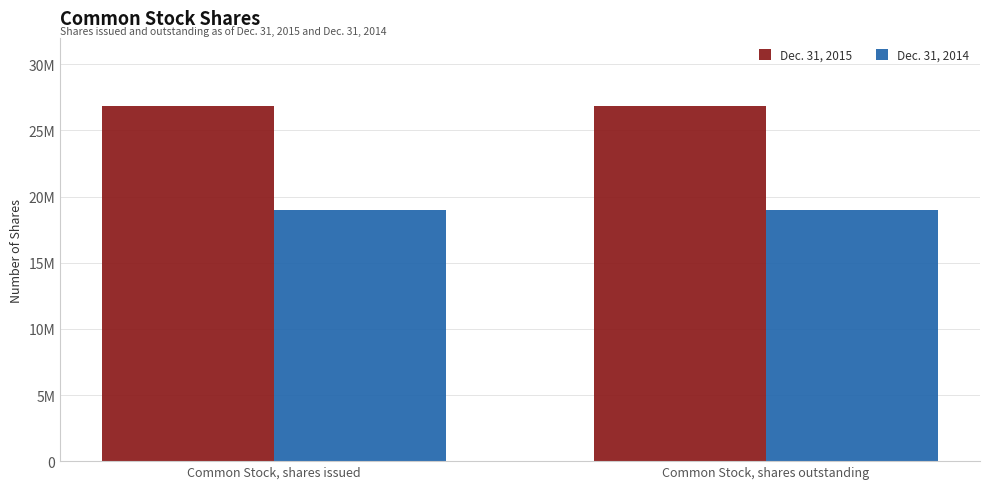

What is the average value of the Dec. 31, 2014 series?

18983000